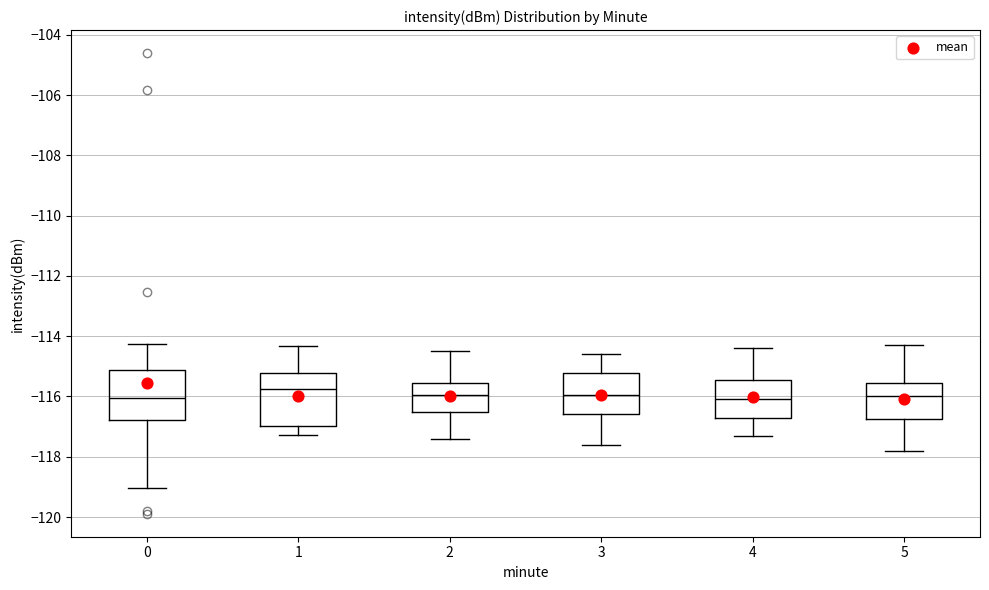

Reading left to right, transcribe this box plot: for each box, give where its median line is, the range the box spans, and where its two whiskers end, as read against the y-axis. The values are not printed on the chart, so give them approximately, as read against the axis.

0: median -116.0, box -116.8 to -115.2, whiskers -119.0 to -114.2
1: median -115.8, box -117.0 to -115.2, whiskers -117.2 to -114.4
2: median -116.0, box -116.6 to -115.6, whiskers -117.4 to -114.4
3: median -116.0, box -116.6 to -115.2, whiskers -117.6 to -114.6
4: median -116.0, box -116.8 to -115.4, whiskers -117.2 to -114.4
5: median -116.0, box -116.8 to -115.6, whiskers -117.8 to -114.2